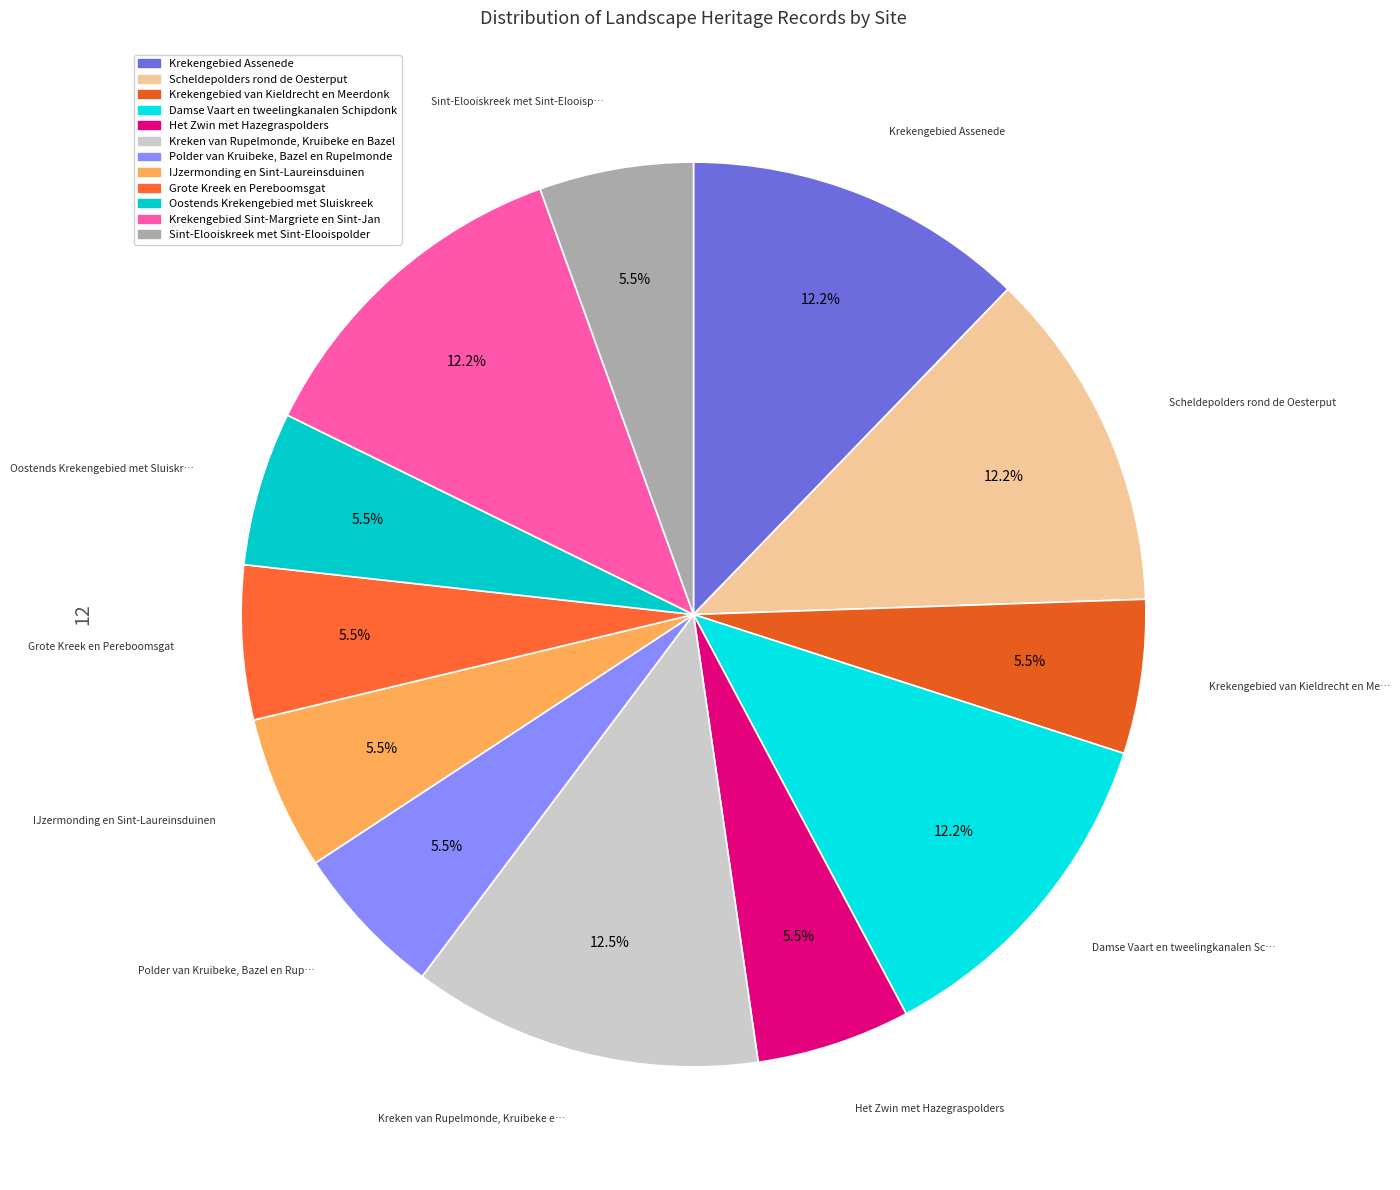

How many segments does this pie chart have?

12